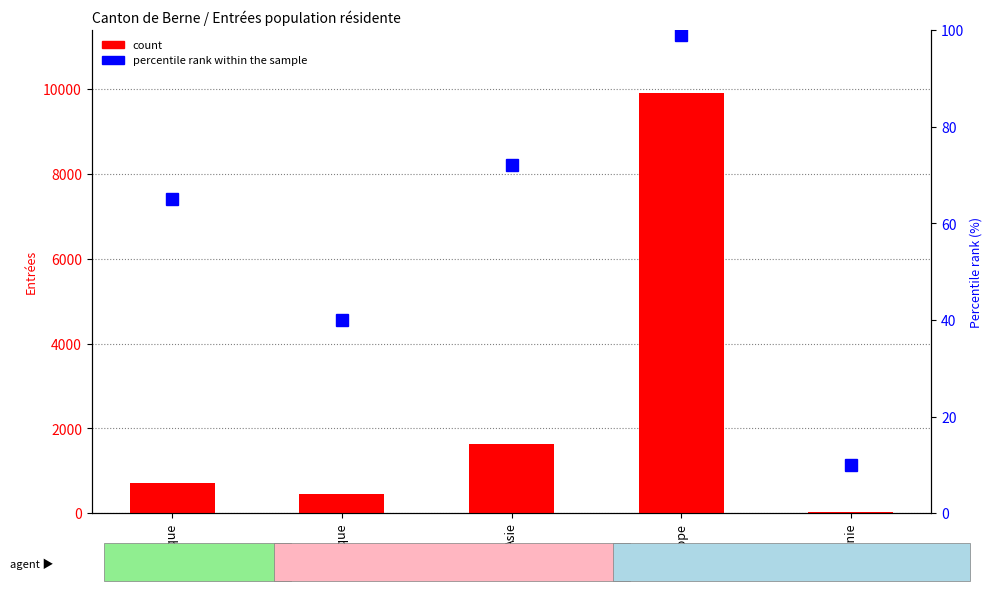

At which category does the chart reach its minimum across all series?

Océanie